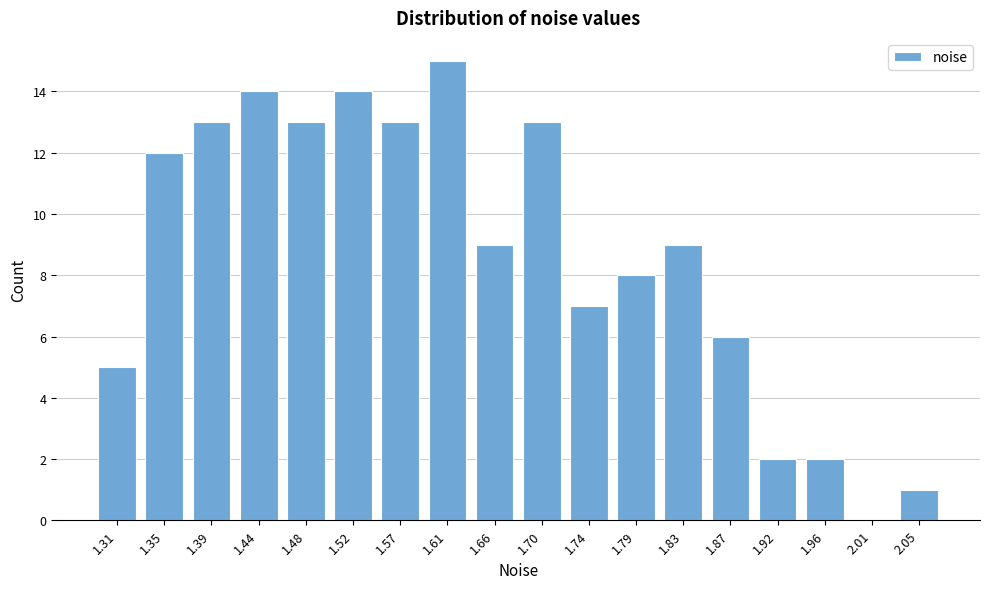

Reading left to right, transcribe all the data shown in this chart.

1.31=5	1.35=12	1.39=13	1.44=14	1.48=13	1.52=14	1.57=13	1.61=15	1.66=9	1.70=13	1.74=7	1.79=8	1.83=9	1.87=6	1.92=2	1.96=2	2.01=0	2.05=1